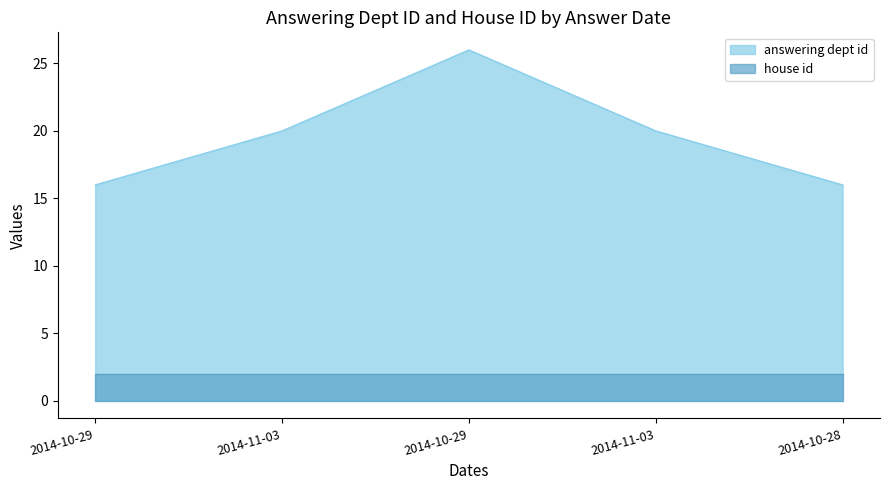

What is the change in value from 2014-10-29 to 2014-11-03?

+4